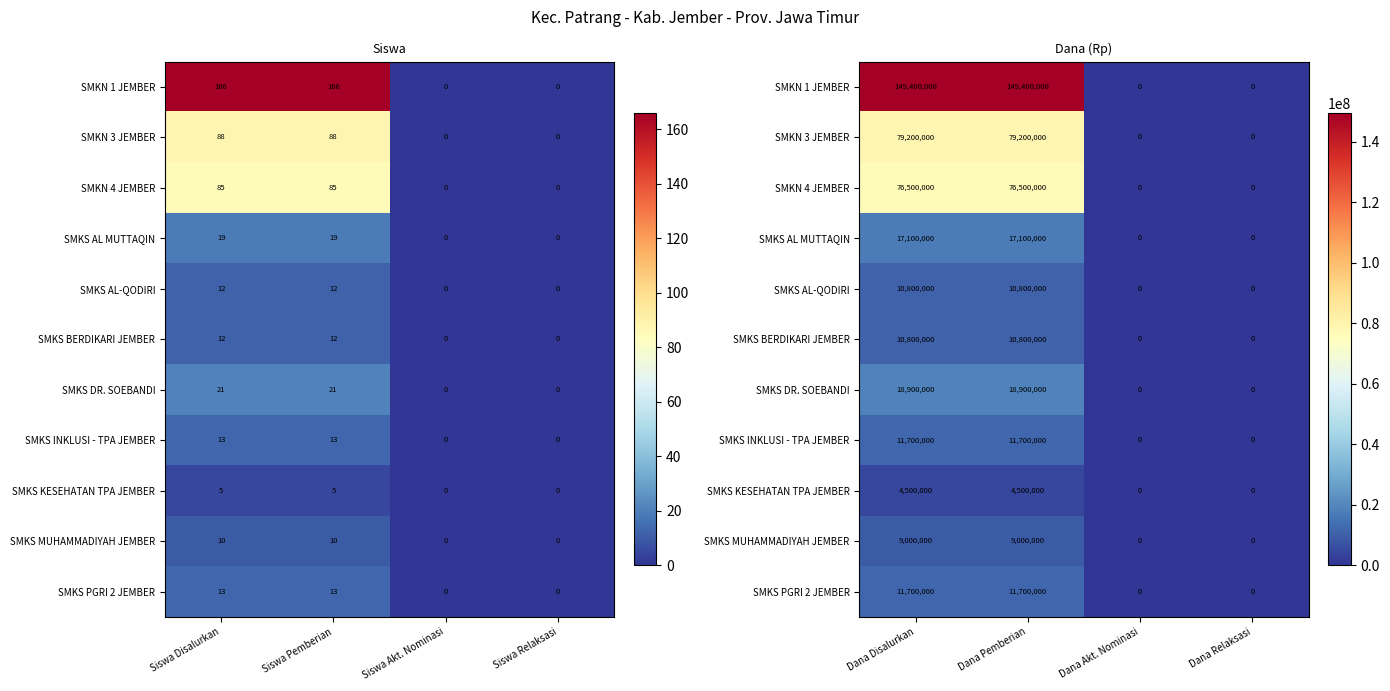

The value of SMKN 4 JEMBER at Dana Pemberian is 109876707. True or false?

False